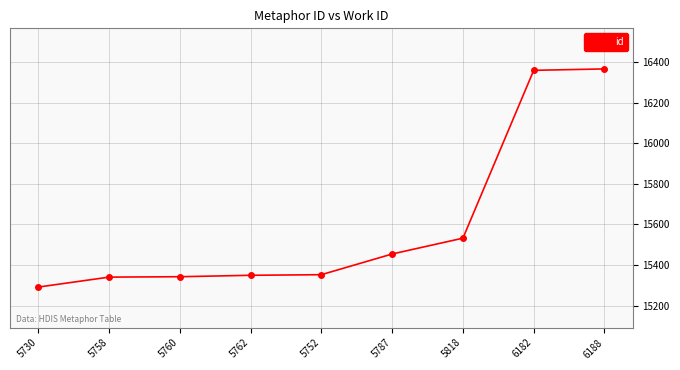

What is the difference between the maximum and minimum values?

1075